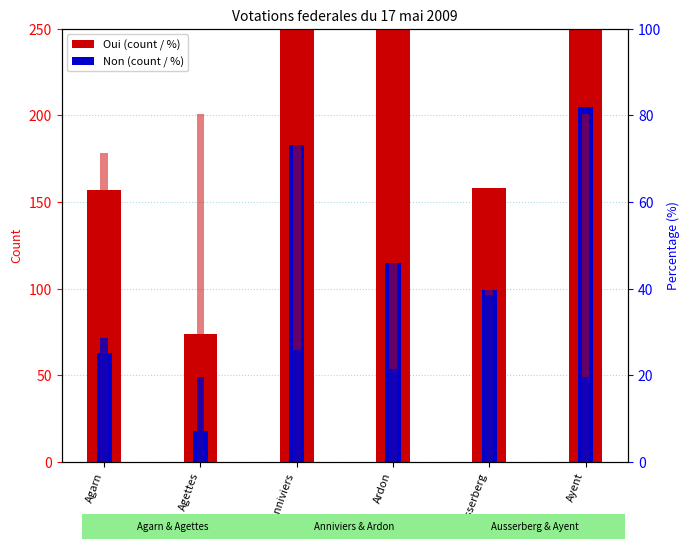

Reading left to right, transcribe all the data shown in this chart.

Oui (count): 157.0	74.0	527.0	424.0	158.0	840.0
Non (count): 63.0	18.0	183.0	115.0	99.0	205.0
Oui % within sample: 71.4	80.4	74.2	78.7	61.5	80.4
Non % within sample: 28.6	19.6	25.8	21.3	38.5	19.6